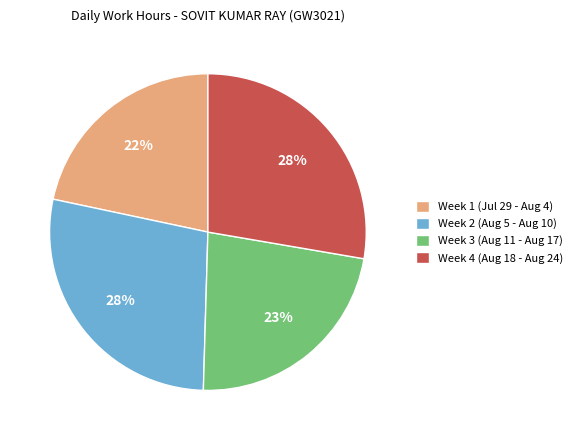

Between Week 3 (Aug 11 - Aug 17) and Week 4 (Aug 18 - Aug 24), which is larger?

Week 4 (Aug 18 - Aug 24)